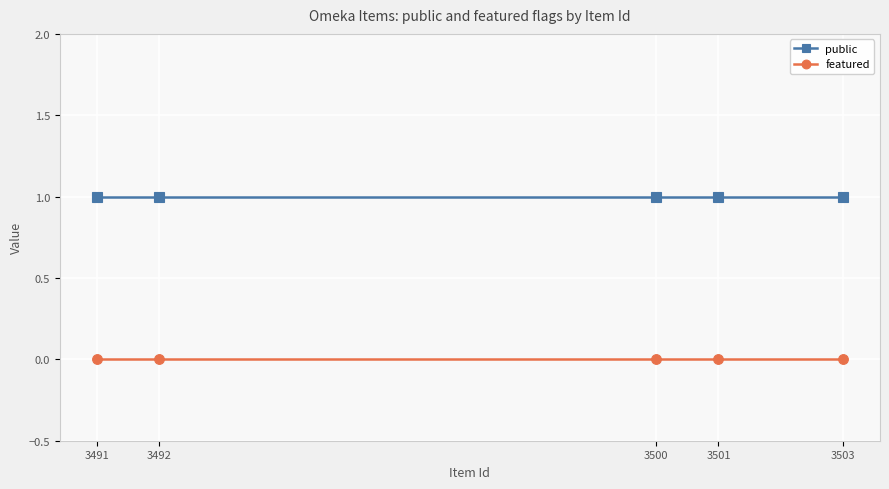

What is the approximate value of public at 3500?

1